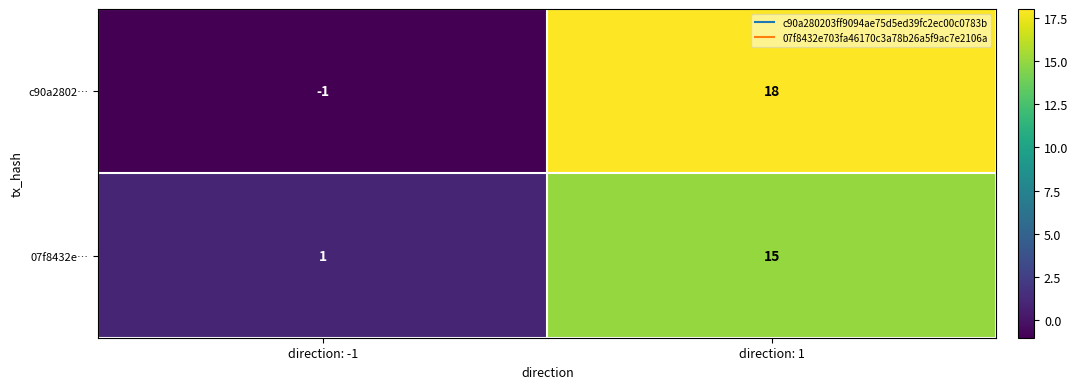

List the series in order of their overall mean, highest first.

c90a2802…, 07f8432e…